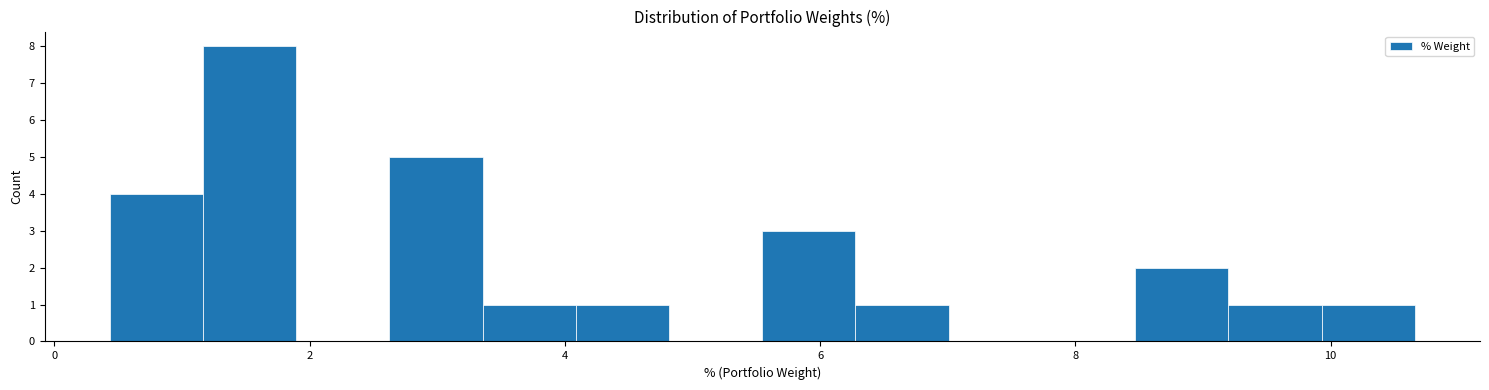

Around what value on the x-axis is the tallest bar? Give the approximate position of its centre, as read against the axis.

1.6